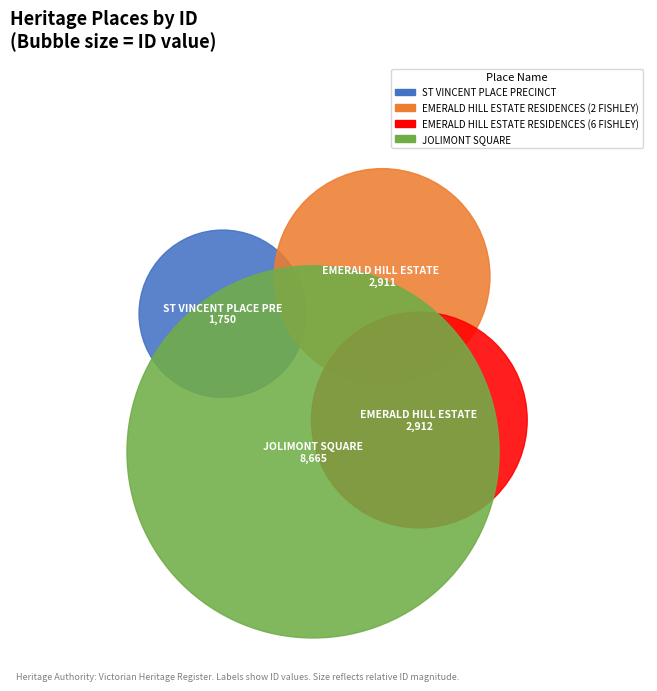

What is the ratio of the value at ST VINCENT PLACE PRECINCT to the value at EMERALD HILL ESTATE RESIDENCES (2 FISHLEY)?

0.6